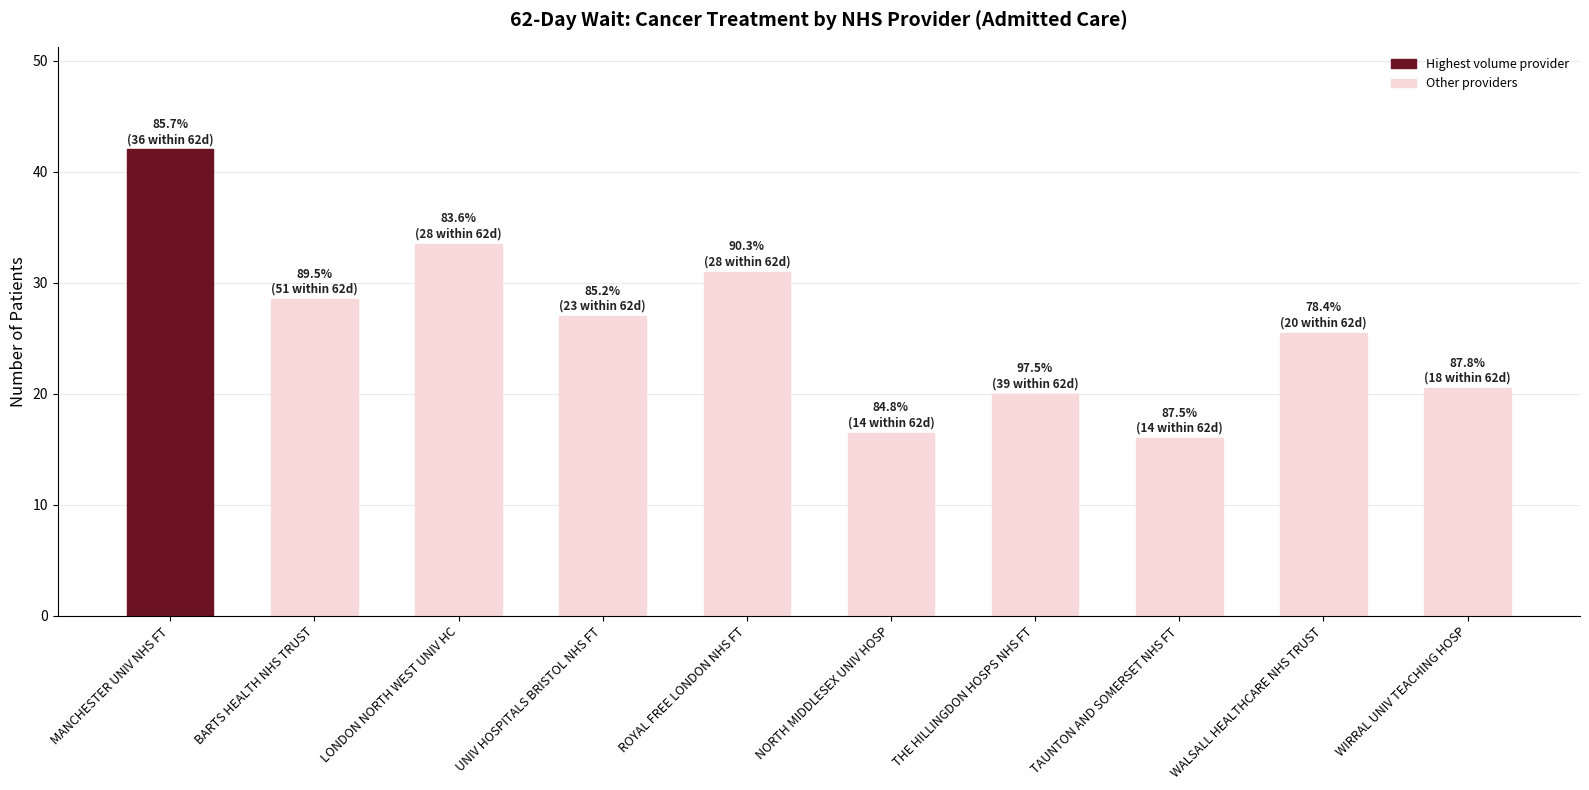

What position from the right is NORTH MIDDLESEX UNIV HOSP?

5